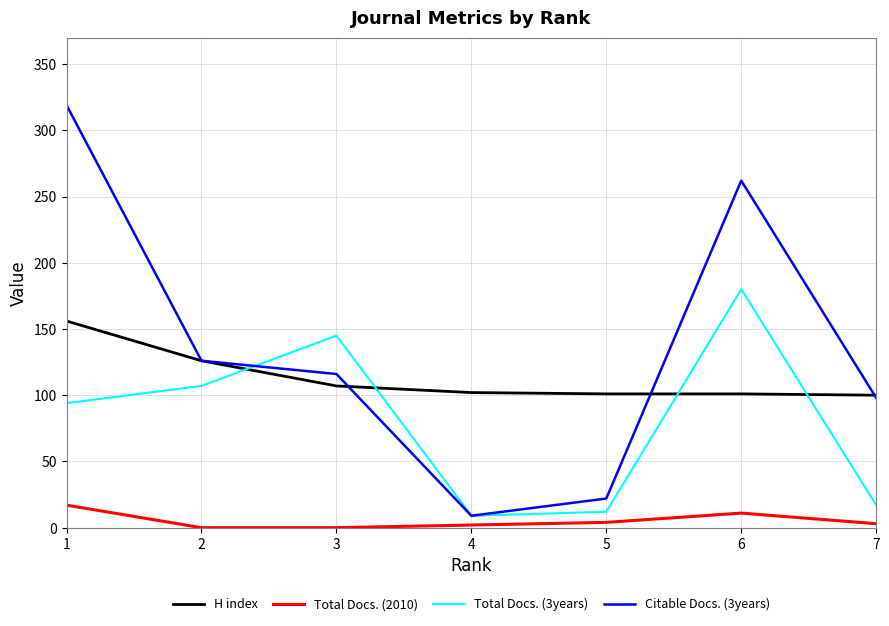

In Citable Docs. (3years), how many points are higher than both neighbors (excluding endpoints)?

1